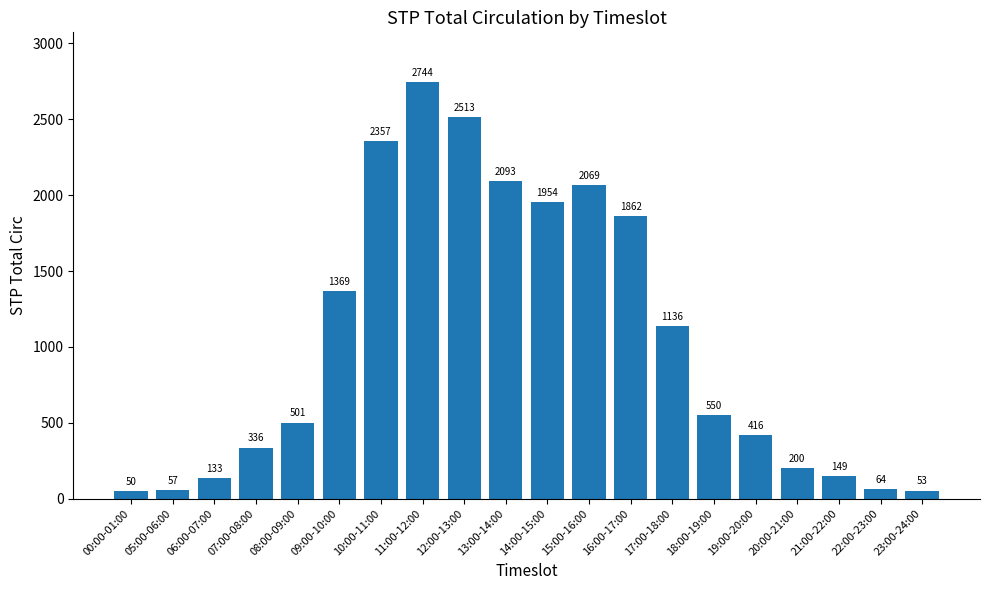

At which label is the value closest to 1397?

09:00-10:00